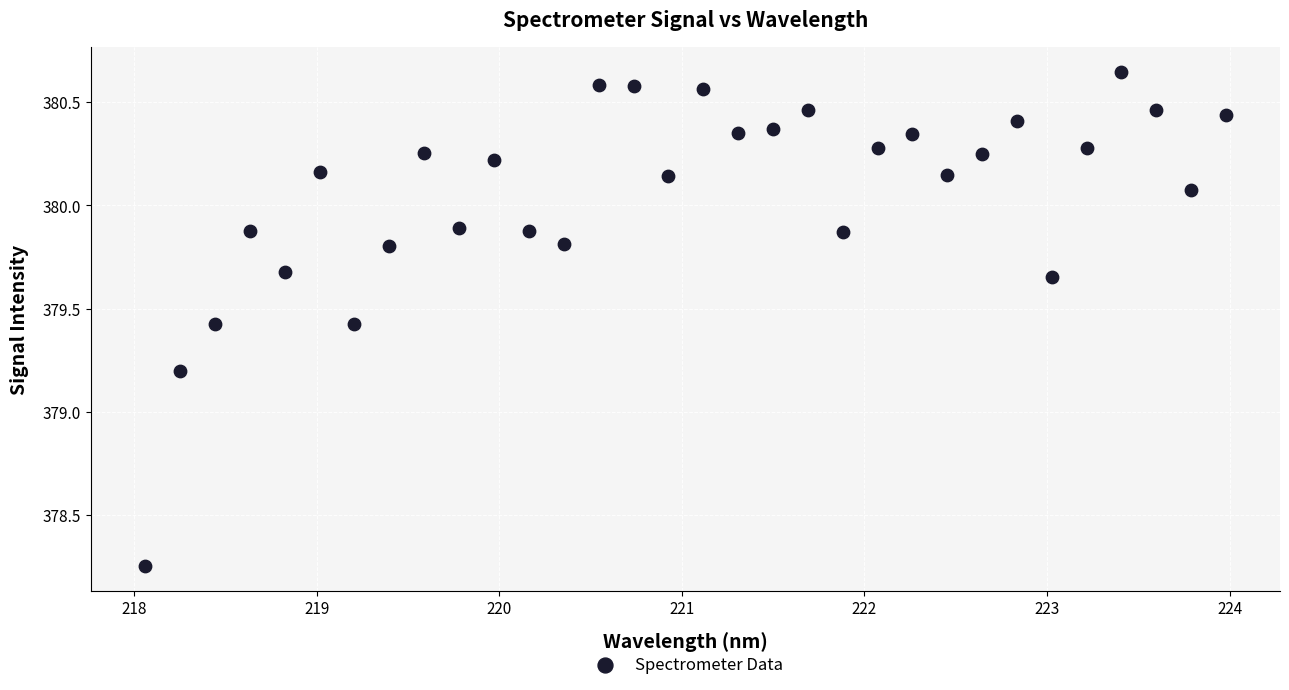

What Y value in the scatter plot is closest to 379?

379.2